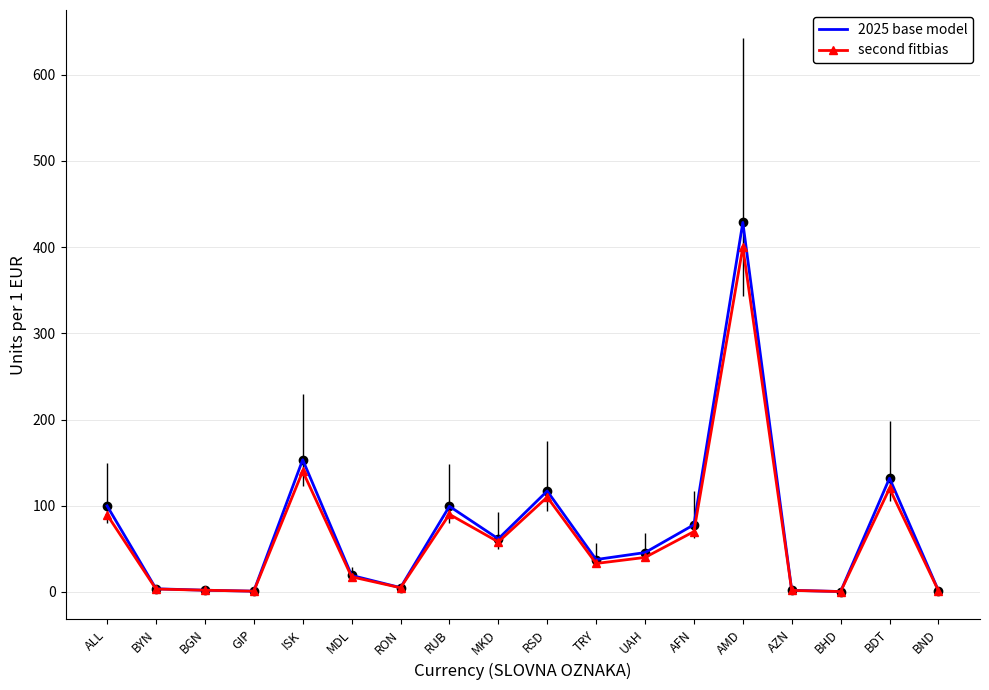

Rank the series by their maximum value, from highest to lowest.

2025 base model, second fitbias